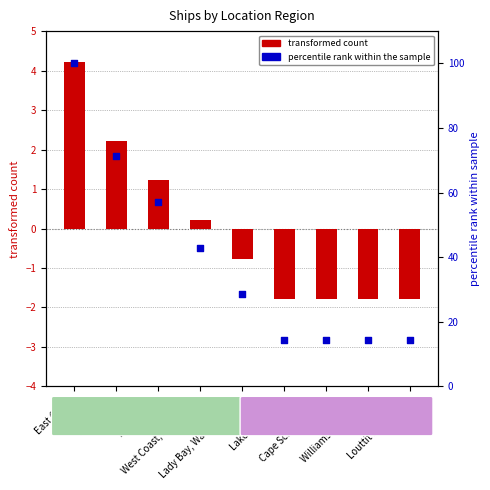

Which series reaches the minimum Y coordinate?

ship count (centered)